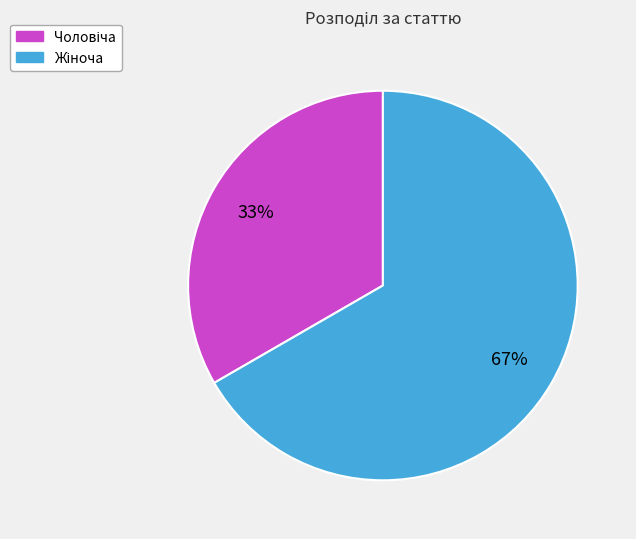

To the nearest percent, what is the average slice percentage?

50%